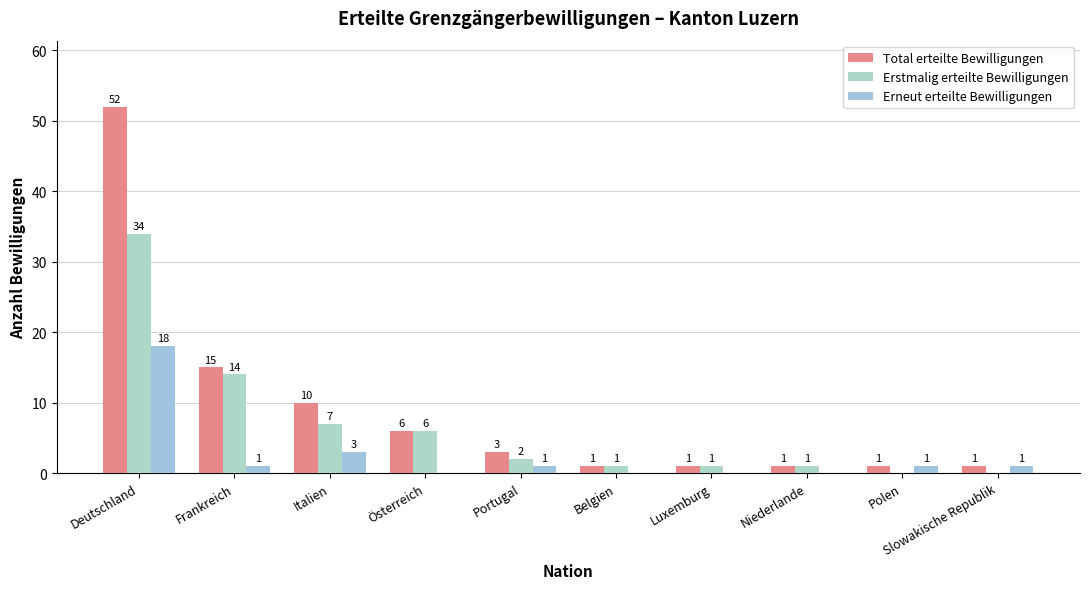

What is the spread (max minus min) of values at Portugal?

2